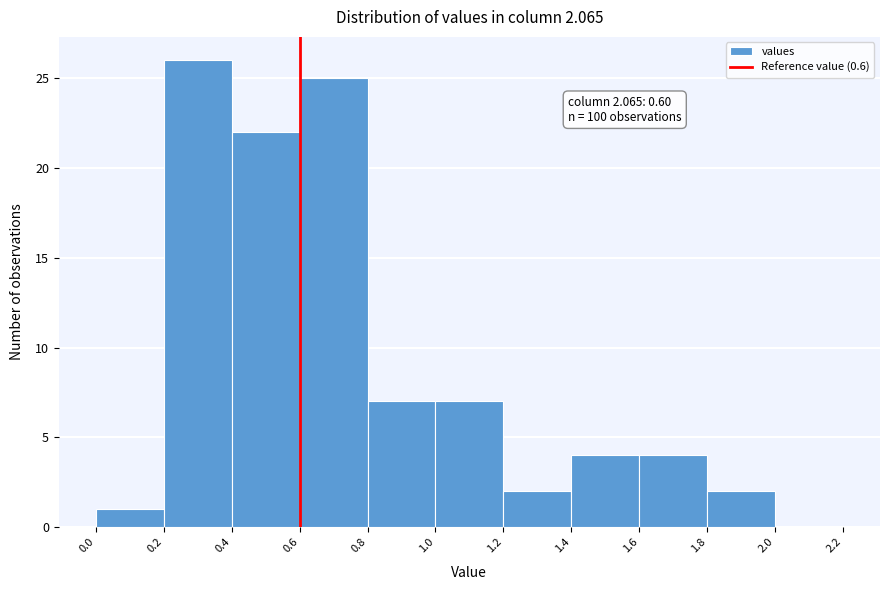

Which range on the x-axis has the tallest bar?

0.2 to 0.4